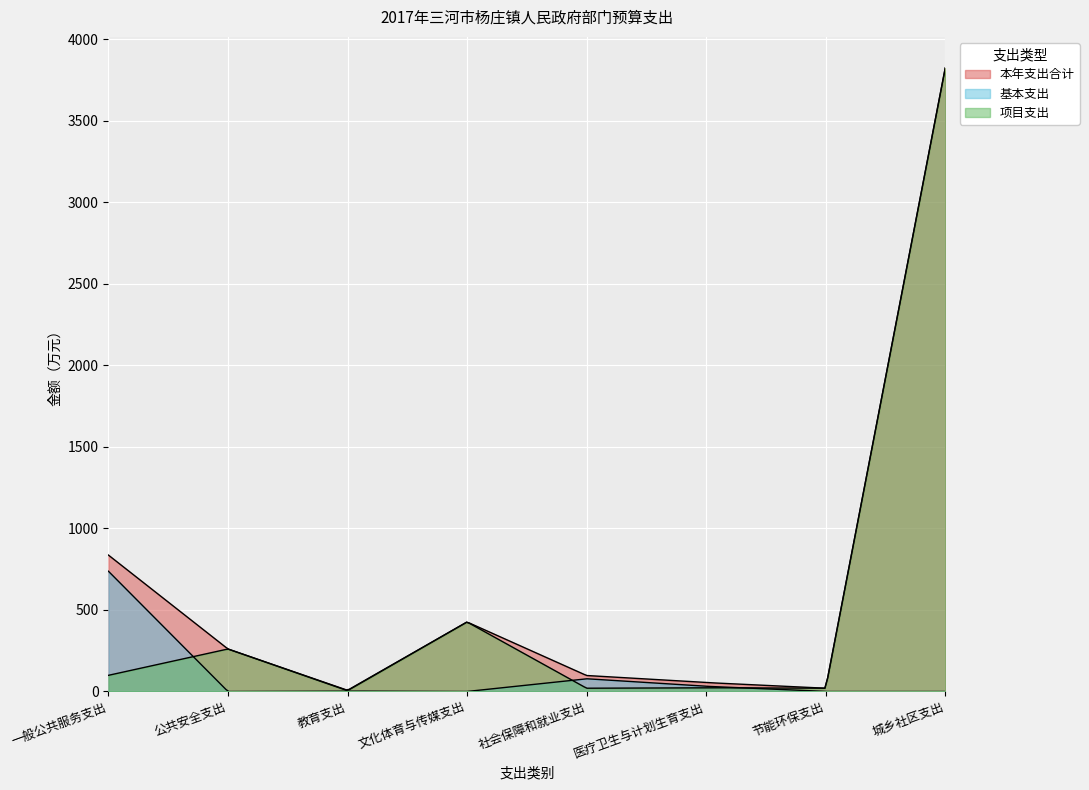

Reading right to left, extract all data points from this chart.

本年支出合计: 城乡社区支出=3824.0	节能环保支出=20.0	医疗卫生与计划生育支出=54.8	社会保障和就业支出=98.0	文化体育与传媒支出=426.3	教育支出=7.4	公共安全支出=260.6	一般公共服务支出=836.7
基本支出: 城乡社区支出=0.0	节能环保支出=0.0	医疗卫生与计划生育支出=31.8	社会保障和就业支出=78.0	文化体育与传媒支出=0.0	教育支出=2.4	公共安全支出=0.0	一般公共服务支出=737.6
项目支出: 城乡社区支出=3824.0	节能环保支出=20.0	医疗卫生与计划生育支出=23.0	社会保障和就业支出=20.0	文化体育与传媒支出=426.3	教育支出=5.0	公共安全支出=260.6	一般公共服务支出=99.1